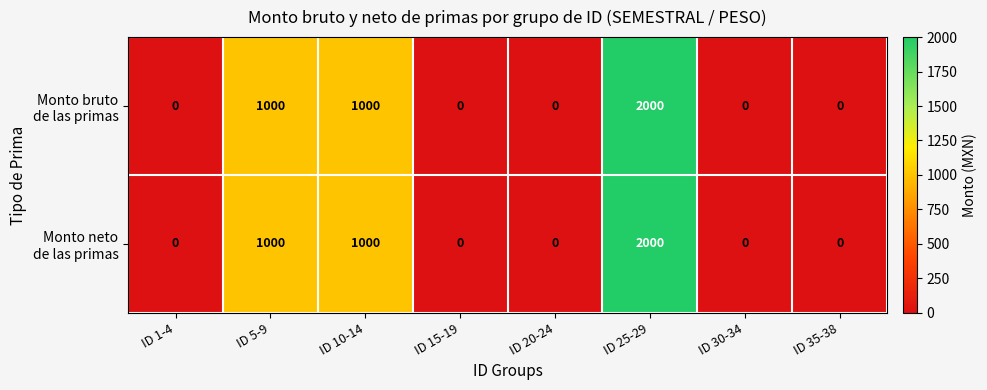

At which category does the chart reach its peak across all series?

ID 25-29